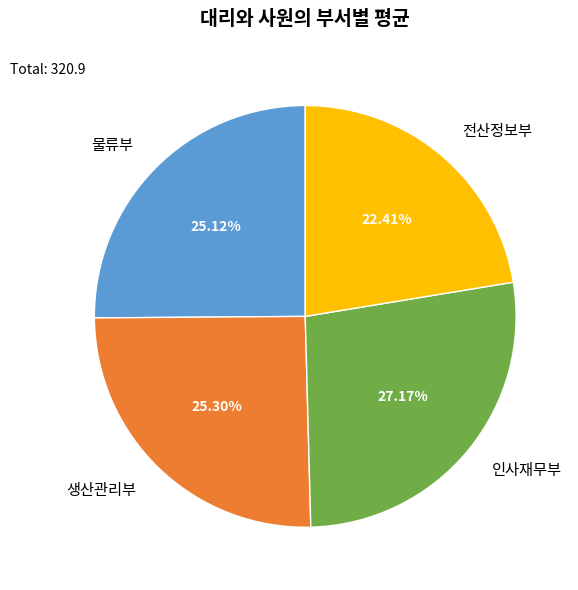

Is there a majority slice in this chart?

No